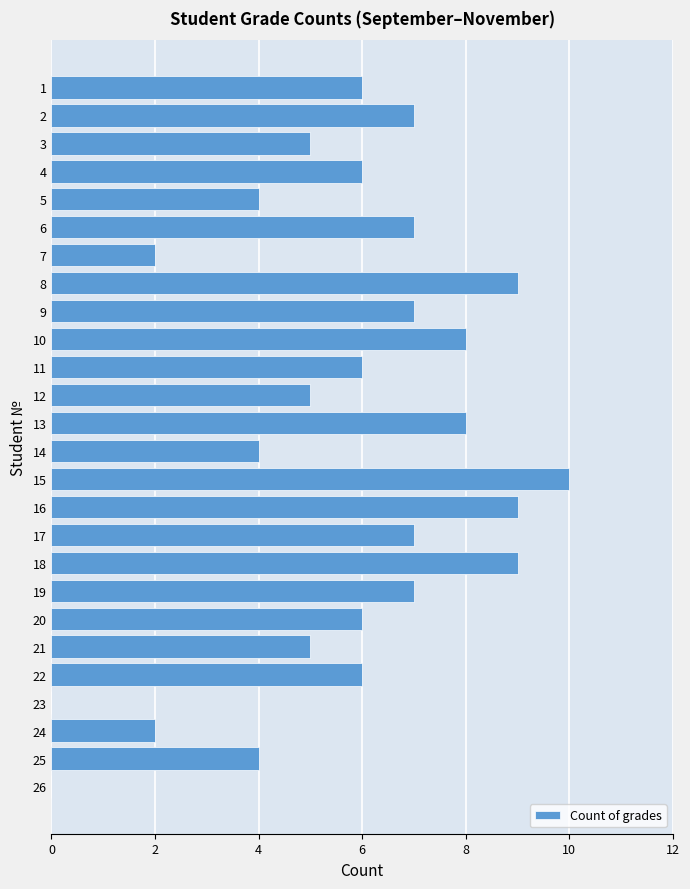

The chart shows a value of 2 at 5. True or false?

False